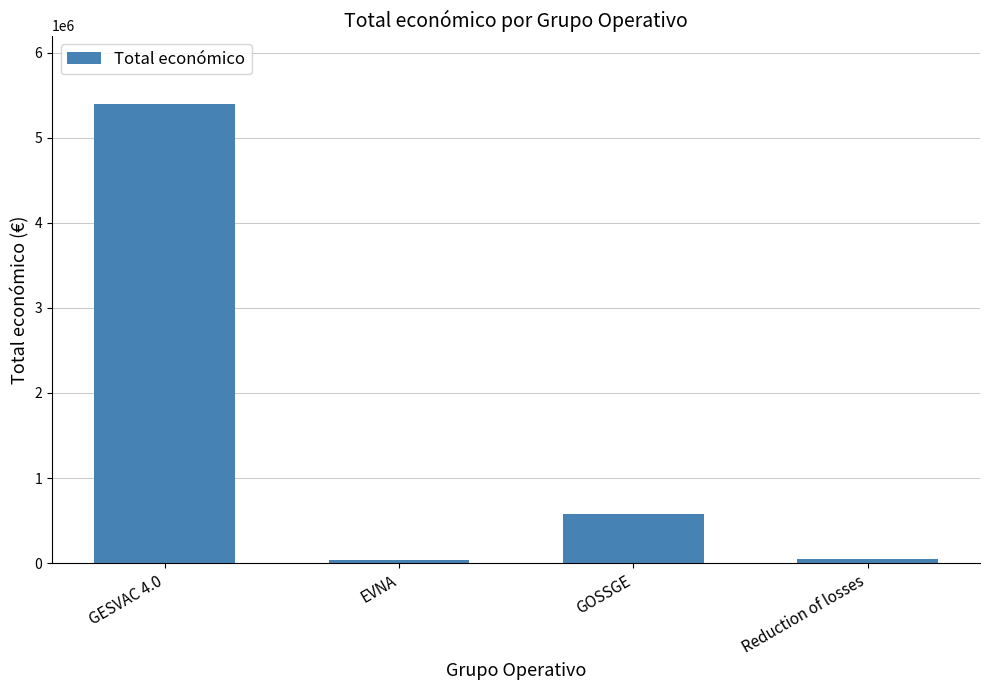

Does the chart contain any negative values?

No